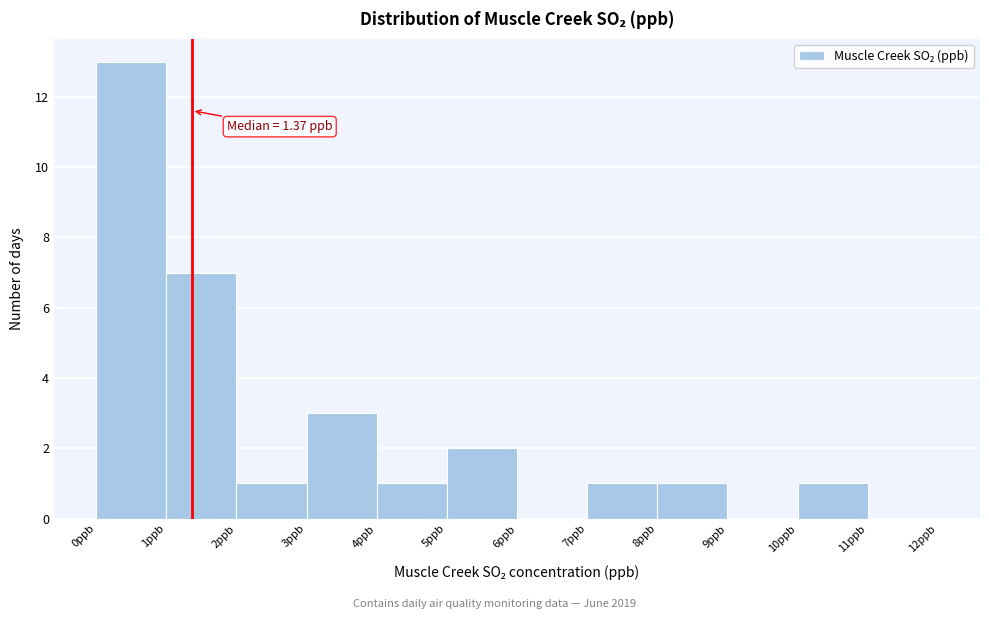

Which range on the x-axis has the tallest bar?

0 to 1